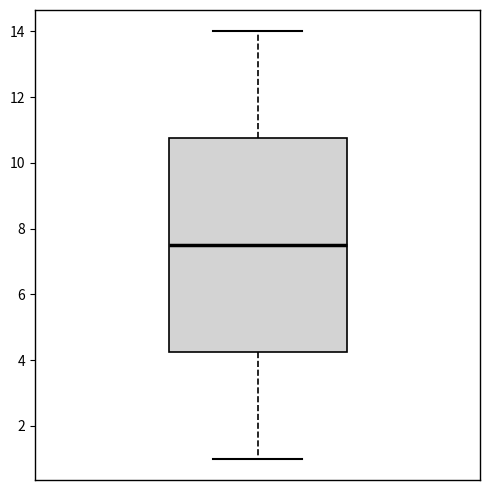

Transcribe this box plot: give where the median line is, the range the box spans, and where the two whiskers end, as read against the y-axis. The values are not printed on the chart, so give them approximately, as read against the axis.

median 7.6, box 4.2 to 10.8, whiskers 1.0 to 14.0